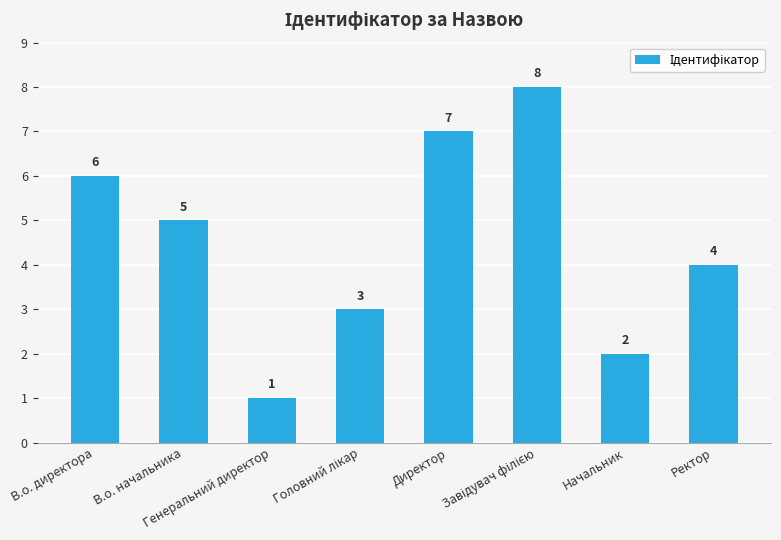

What is the value of the 8th bar from the left?

4